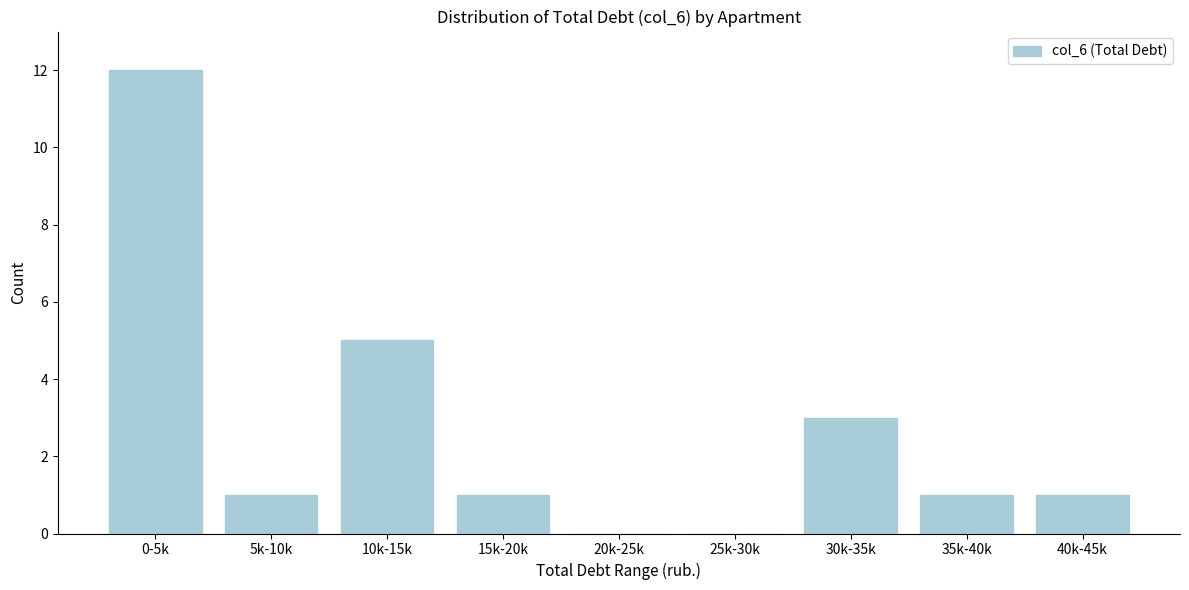

Reading left to right, extract all data points from this chart.

0-5k=12	5k-10k=1	10k-15k=5	15k-20k=1	20k-25k=0	25k-30k=0	30k-35k=3	35k-40k=1	40k-45k=1